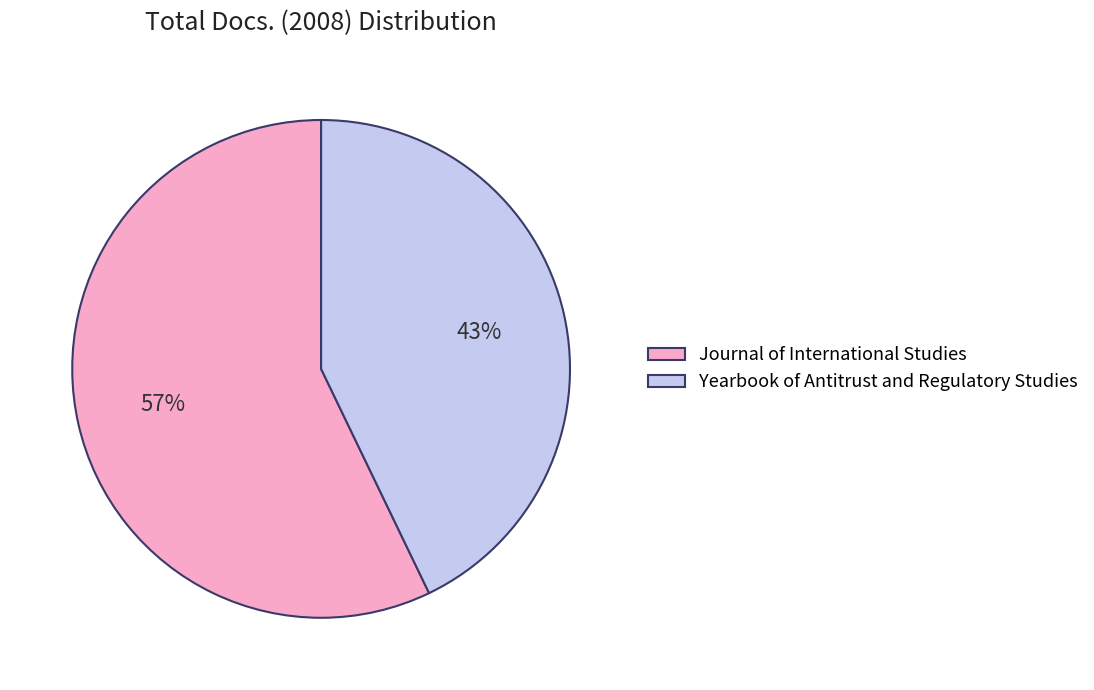

To the nearest percent, what portion does Yearbook of Antitrust and Regulatory Studies represent?

43%